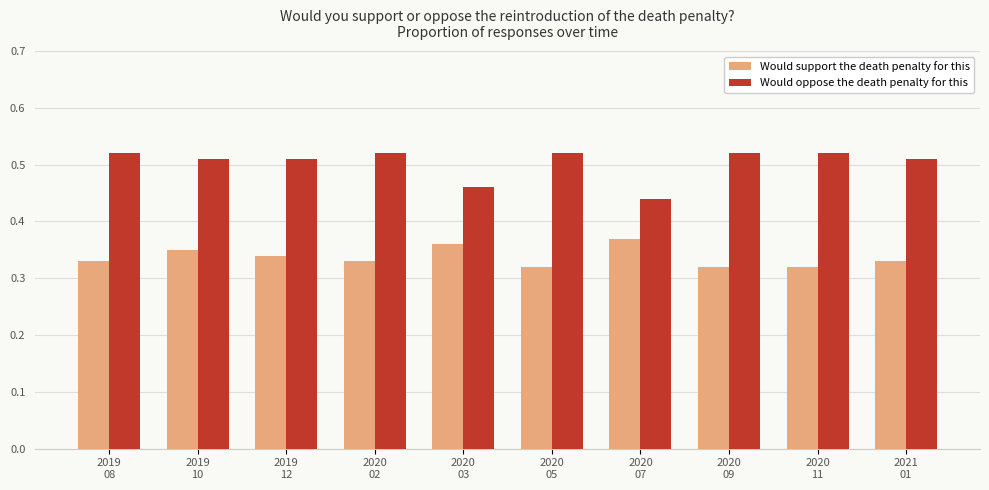

Rank the series by their maximum value, from highest to lowest.

Would oppose the death penalty for this, Would support the death penalty for this